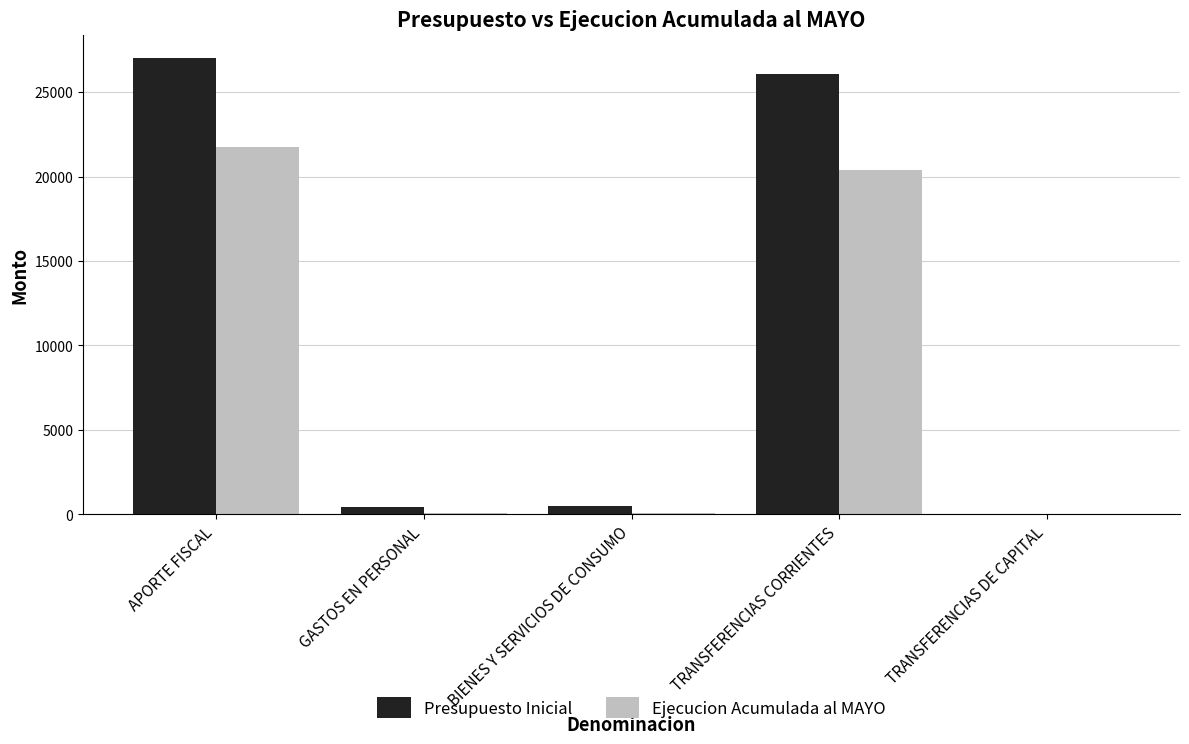

What is the average value of the Presupuesto Inicial series?

10819